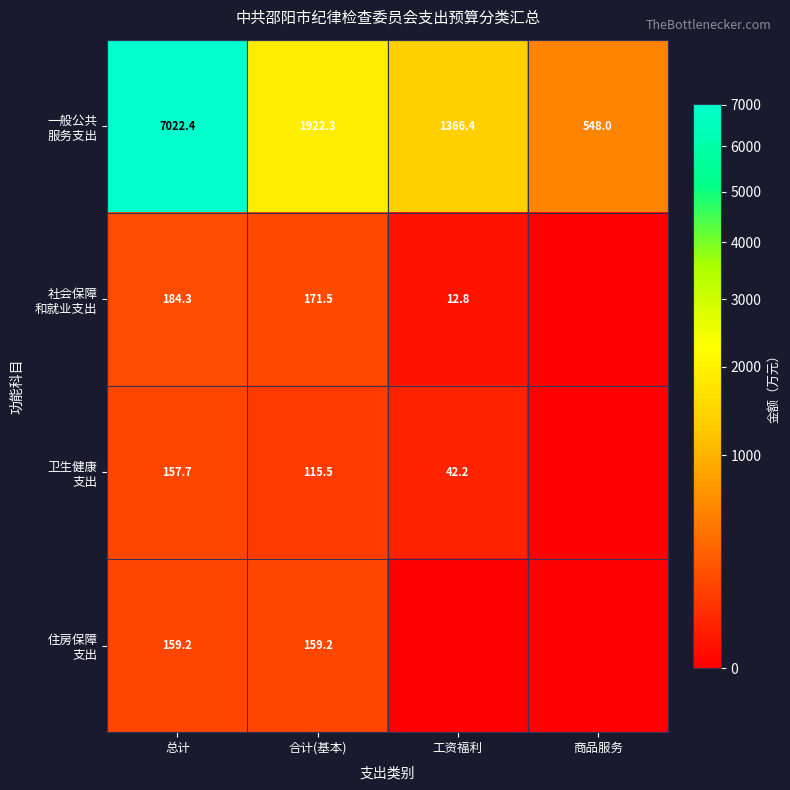

What is the total value across all series at 总计?

7523.6